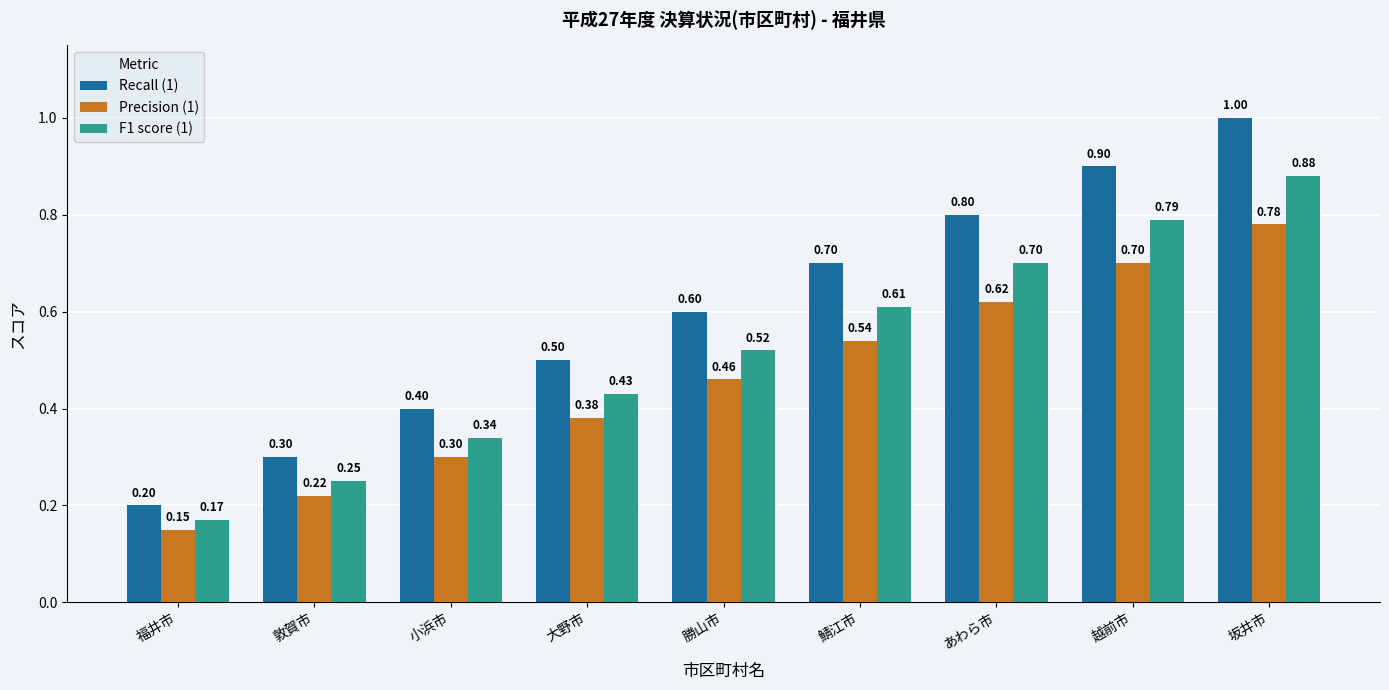

List the series in order of their overall mean, lowest first.

Precision (1), F1 score (1), Recall (1)